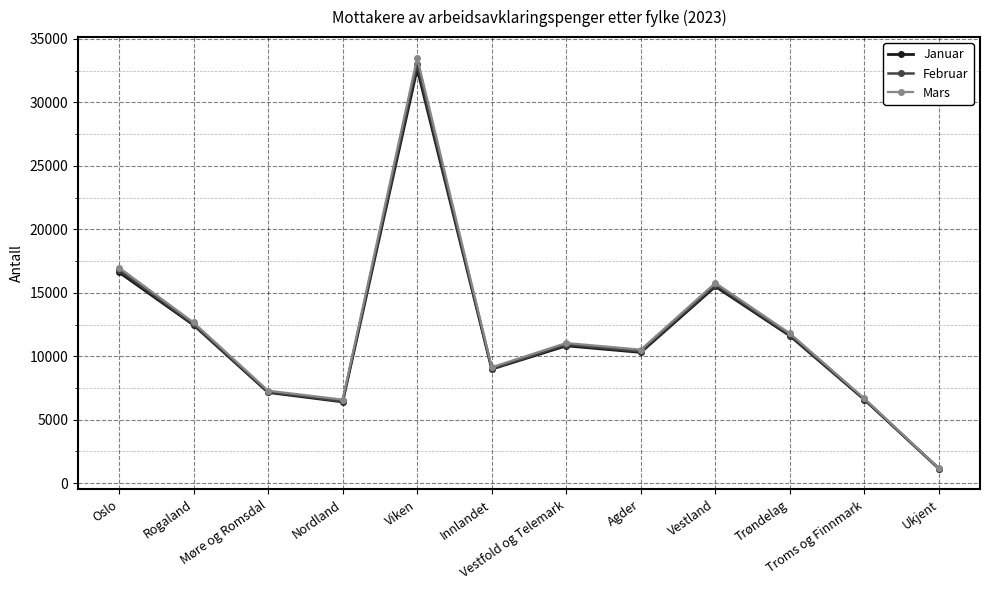

Is it true that Januar equals 16617 at Oslo?

True